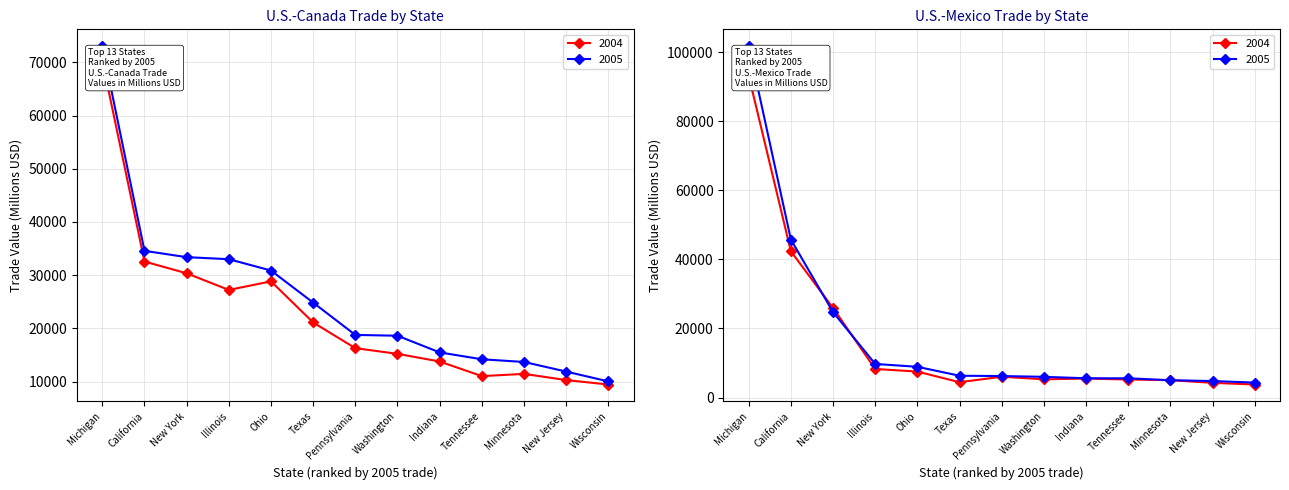

What are all the series names shown in the legend?

U.S.-Canada 2004, U.S.-Canada 2005, U.S.-Mexico 2004, U.S.-Mexico 2005